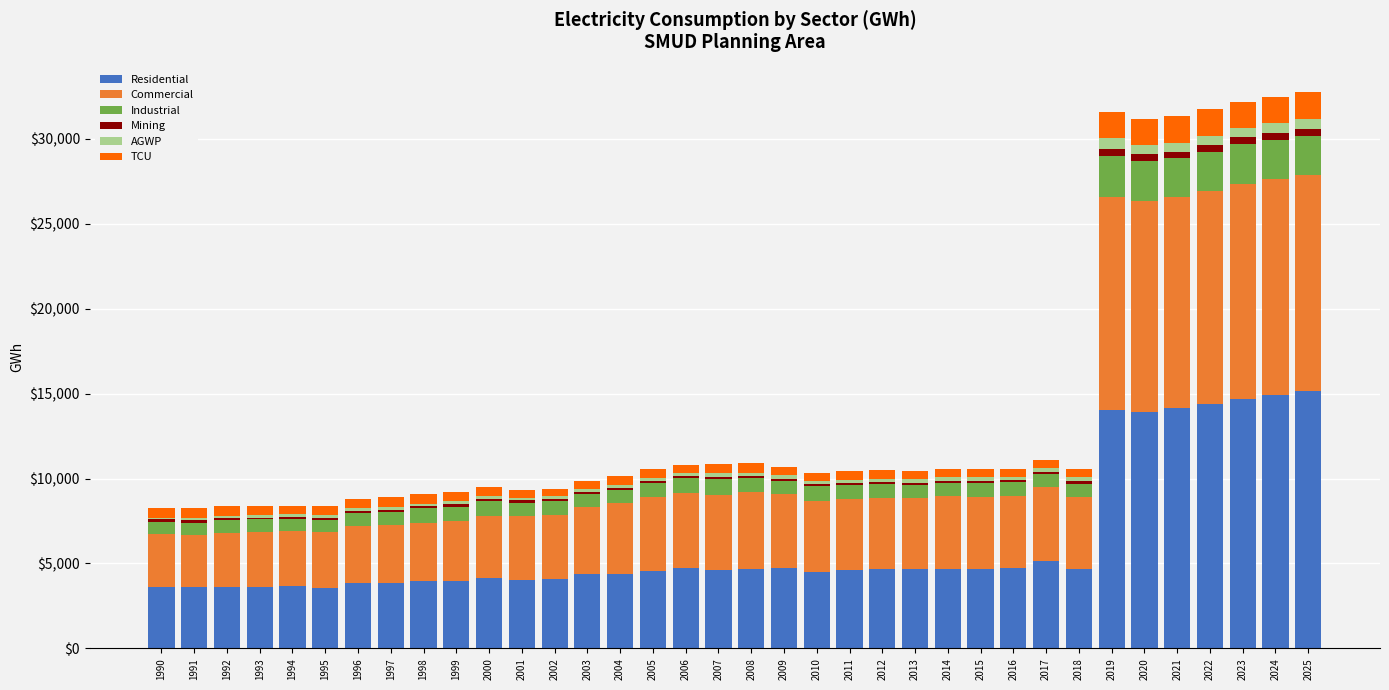

What is the maximum value for Residential?

15151.3